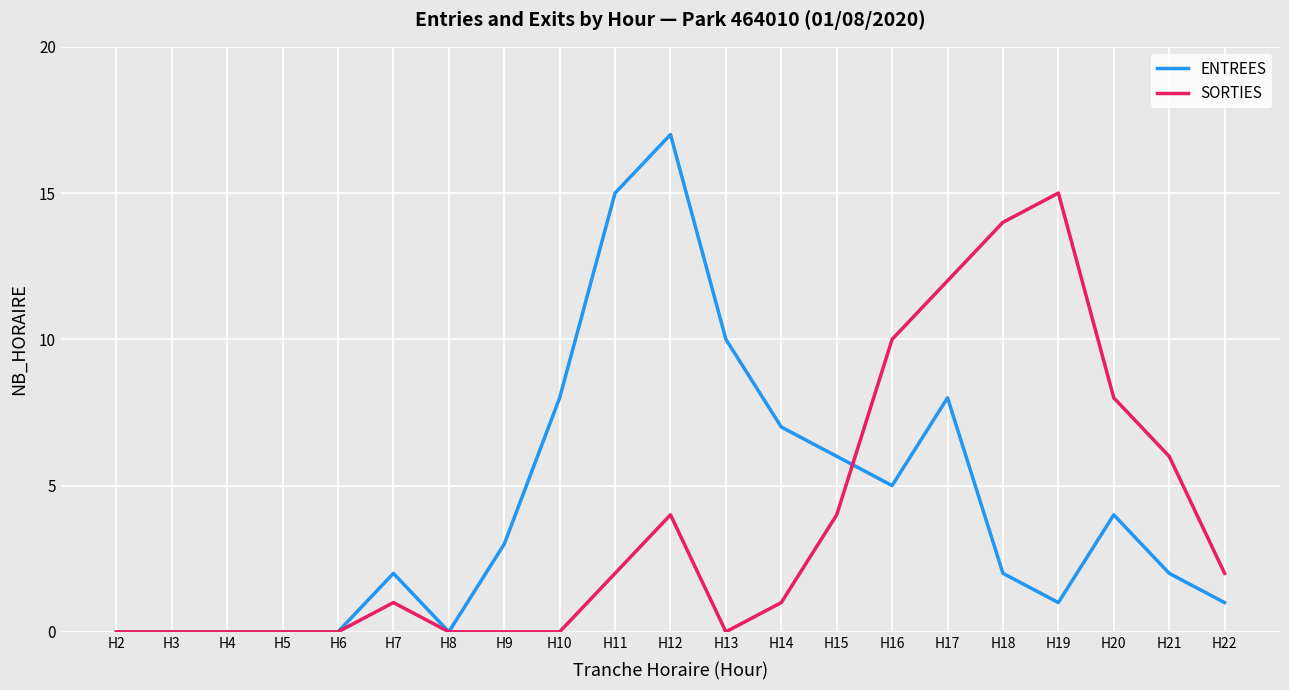

At H13, list the series in order from largest to smallest.

ENTREES, SORTIES